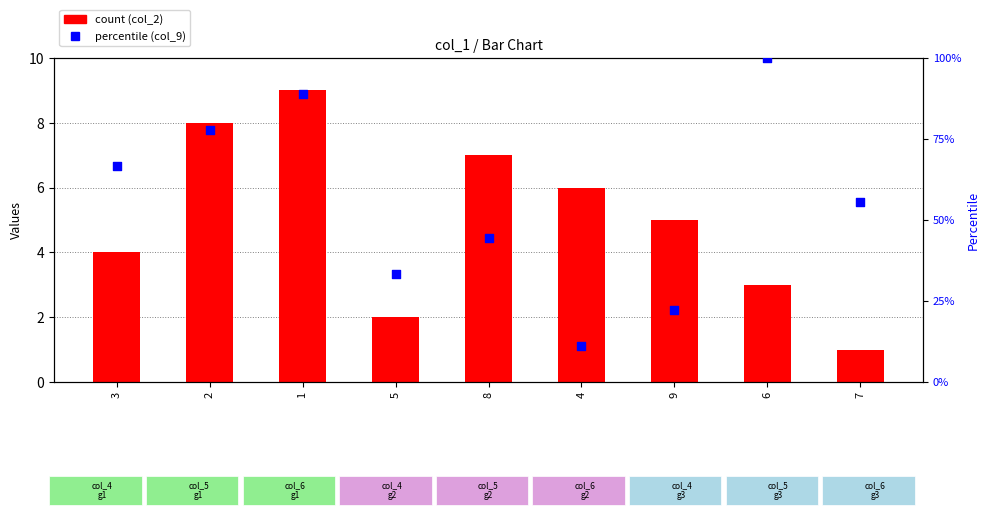

Which series reaches the maximum Y coordinate?

percentile (col_9)